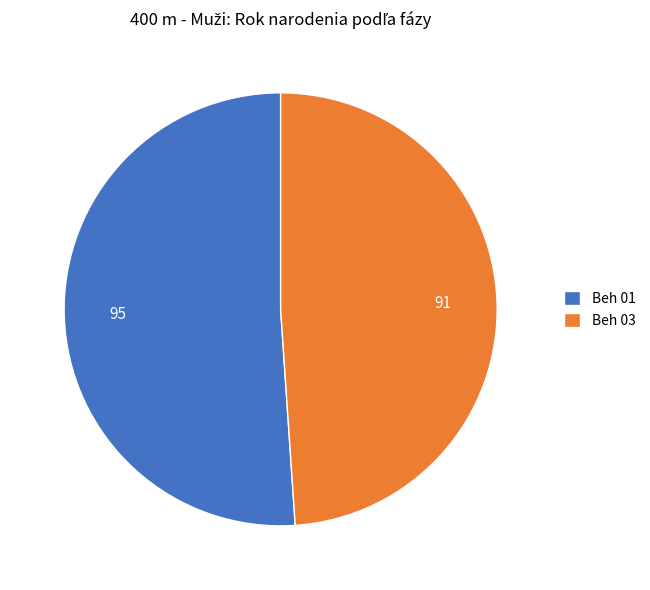

Which category accounts for the majority?

Beh 01